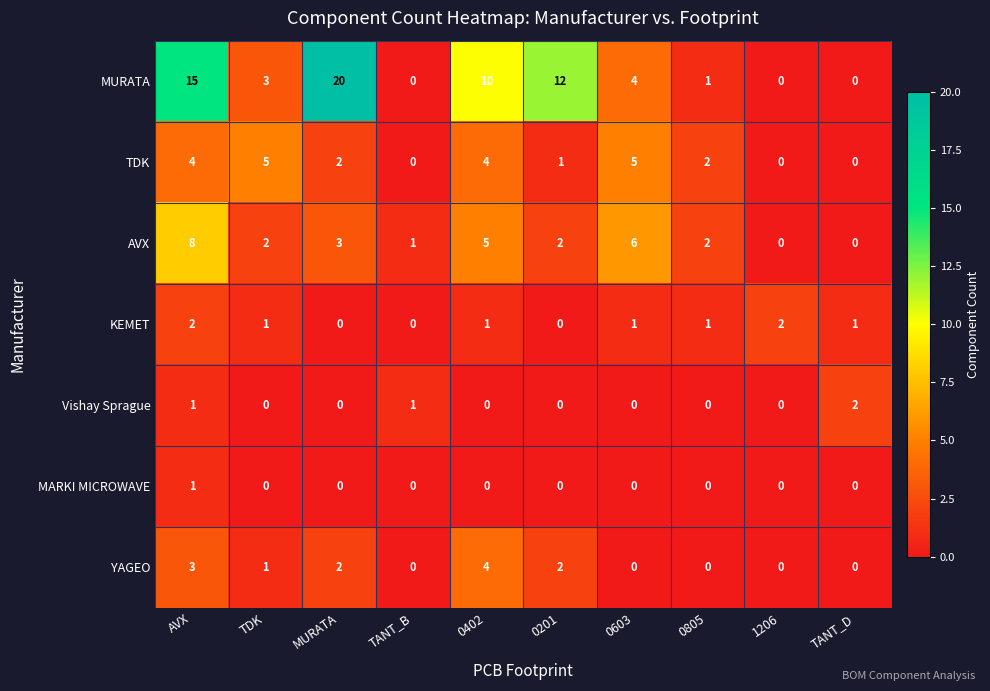

True or false: AVX has a value of 5 at 0402.

True